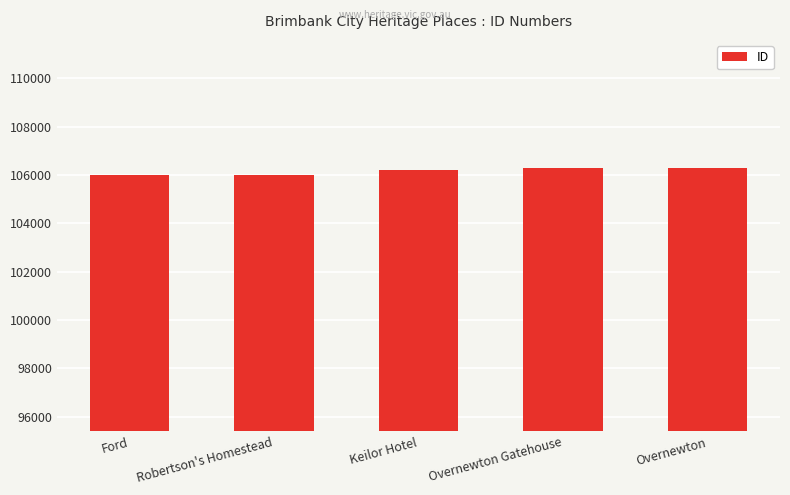

What is the greatest value displayed?

106276